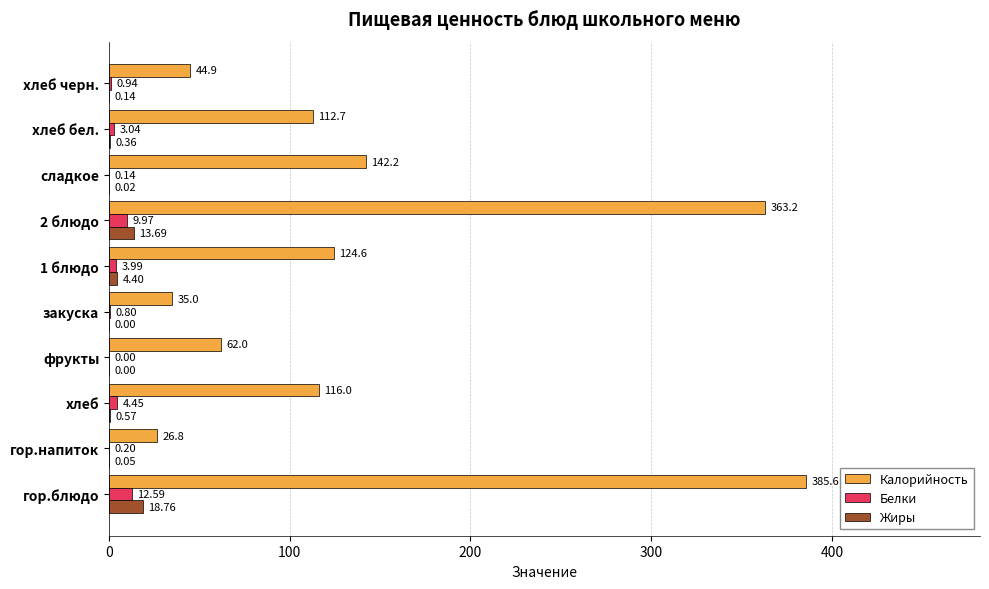

Where is Белки nearest to the value 6?

хлеб